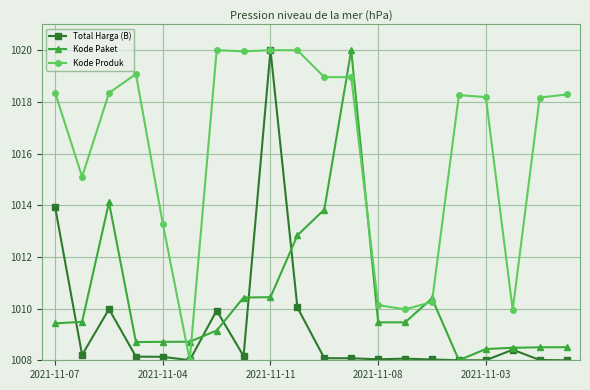

True or false: Kode Produk has more than 1 interior local peaks.

True